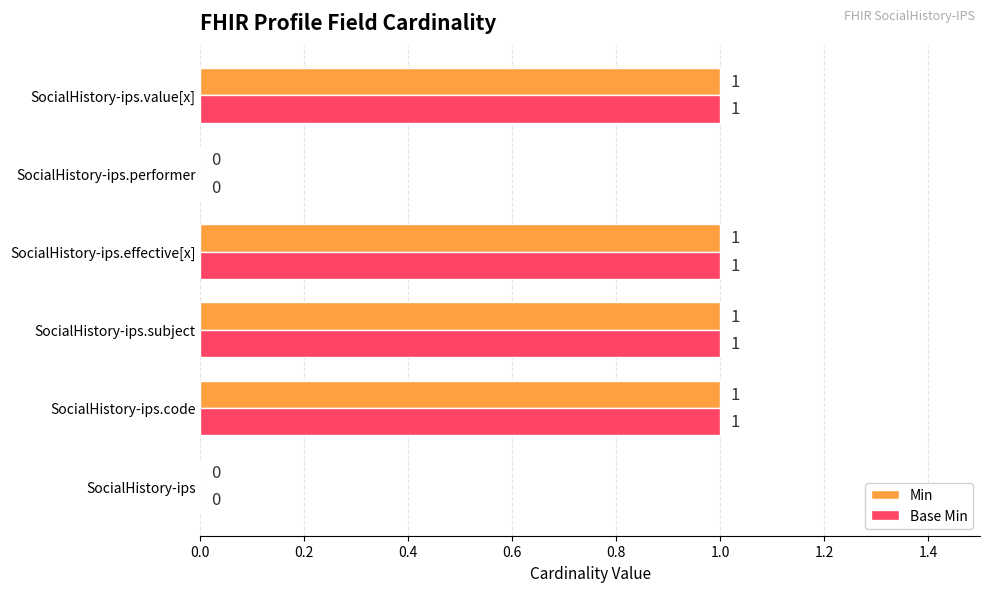

What is the maximum value for Min?

1